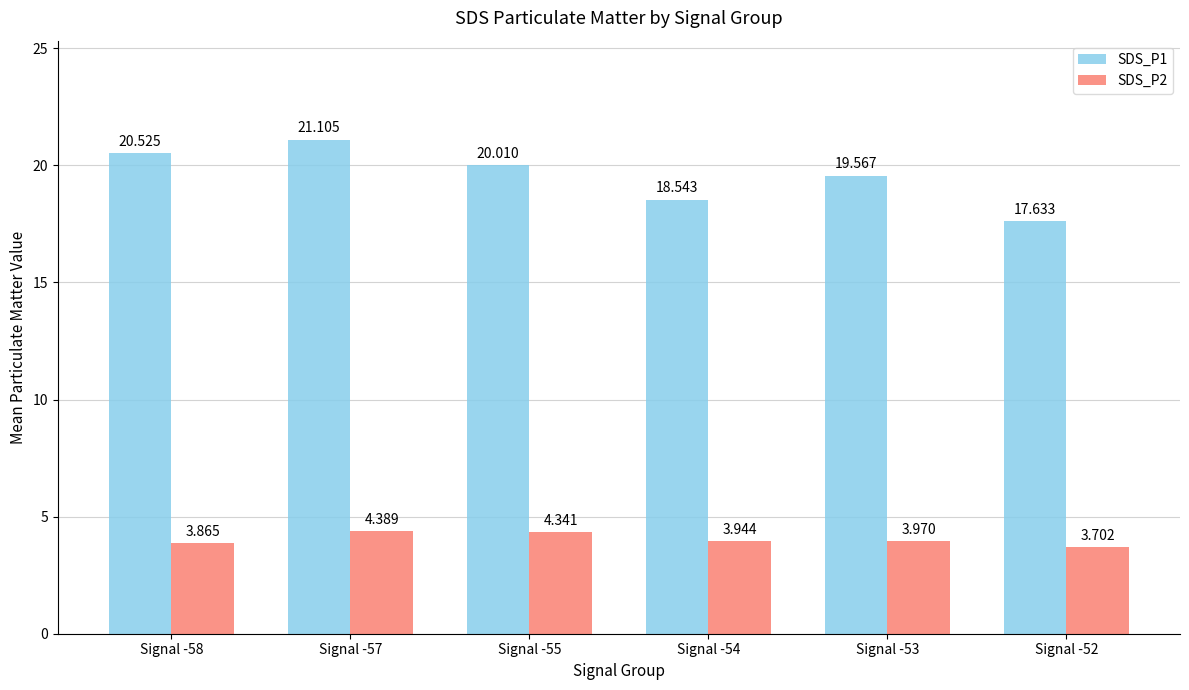

Is the value of SDS_P2 at Signal -58 greater than the value of SDS_P1 at Signal -53?

No